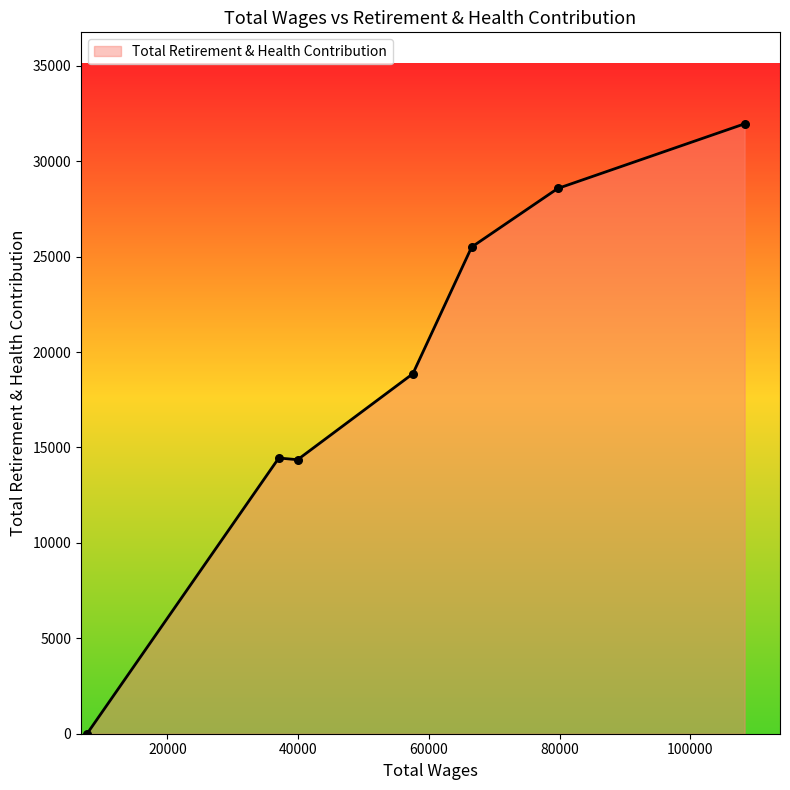

What is the difference between the second highest and minimum values?

28570